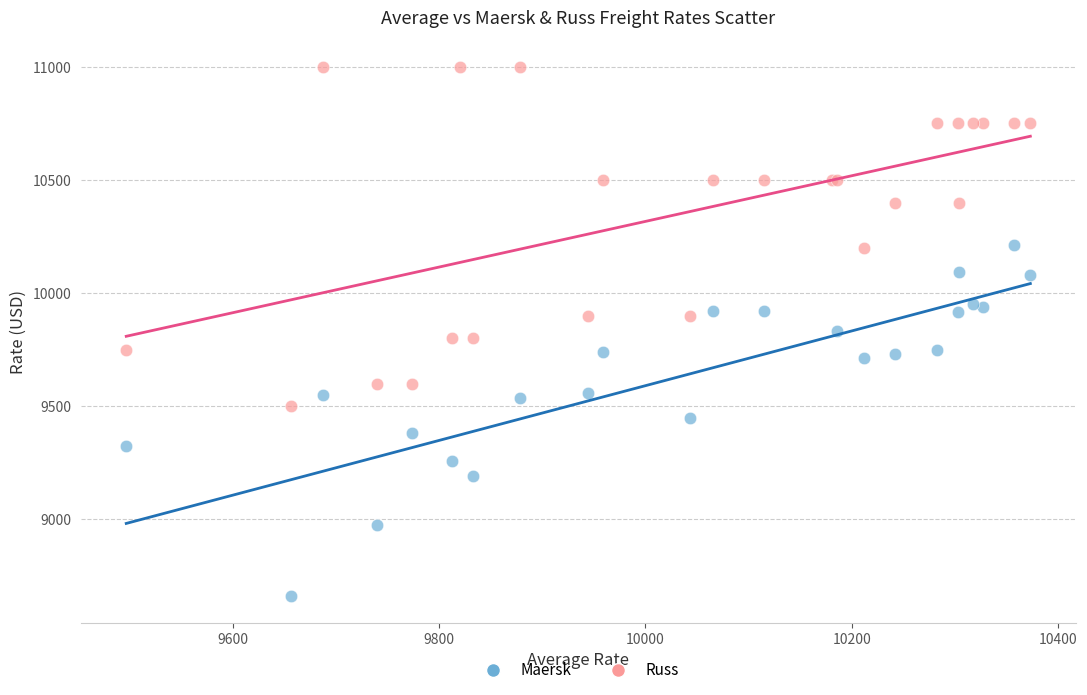

Which series reaches the minimum Y coordinate?

Maersk